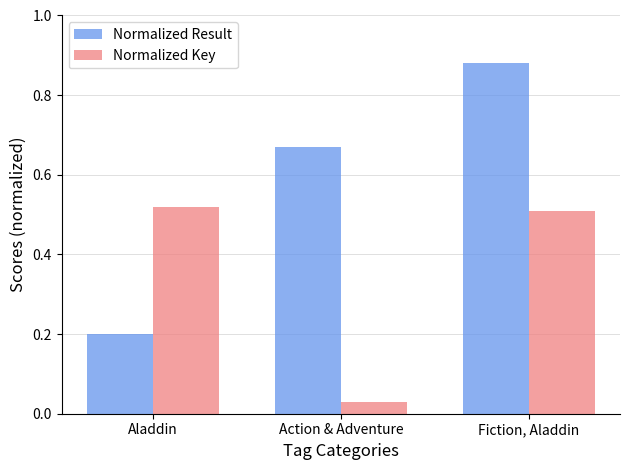

List the series in order of their peak value, highest first.

Normalized Result, Normalized Key